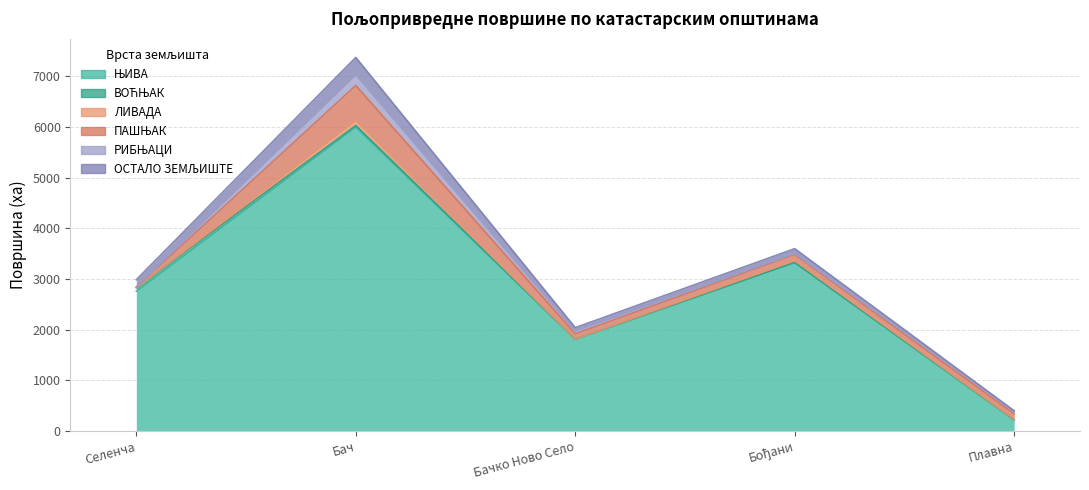

The РИБЊАЦИ series shows 2.1 at Селенча. True or false?

False